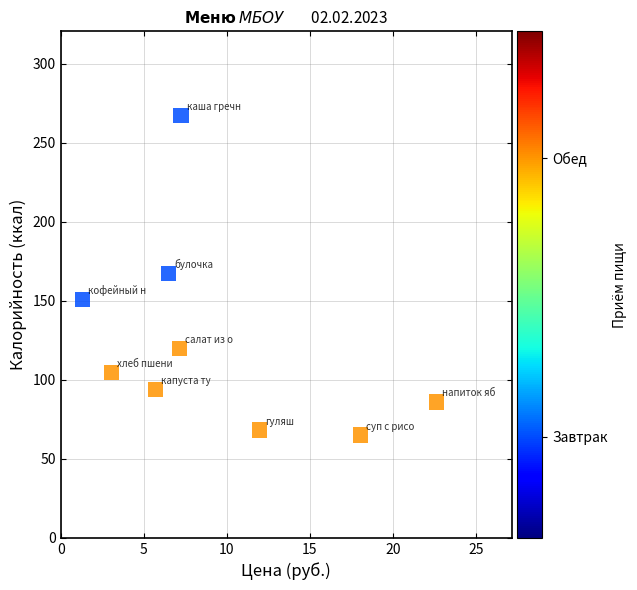

What is the range of X values (max minus min)?

21.3